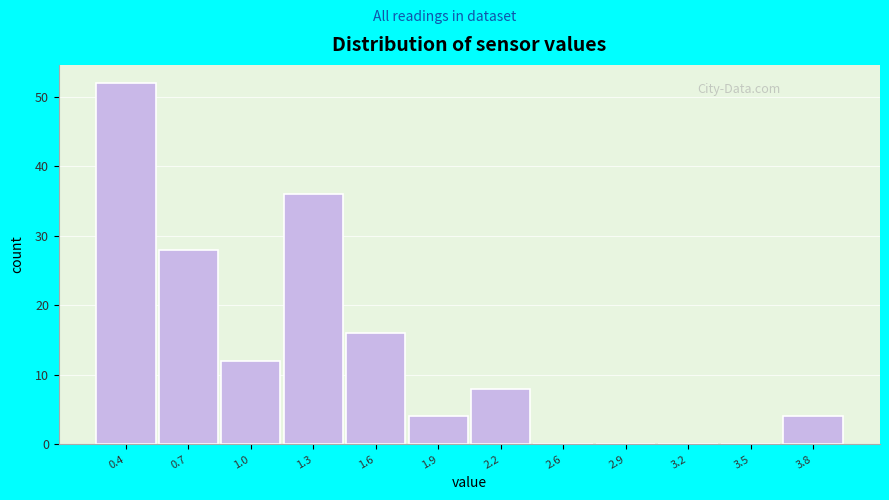

Reading left to right, list all the values displayed in this chart.

0.4=52	0.7=28	1.0=12	1.3=36	1.6=16	1.9=4	2.2=8	2.6=0	2.9=0	3.2=0	3.5=0	3.8=4